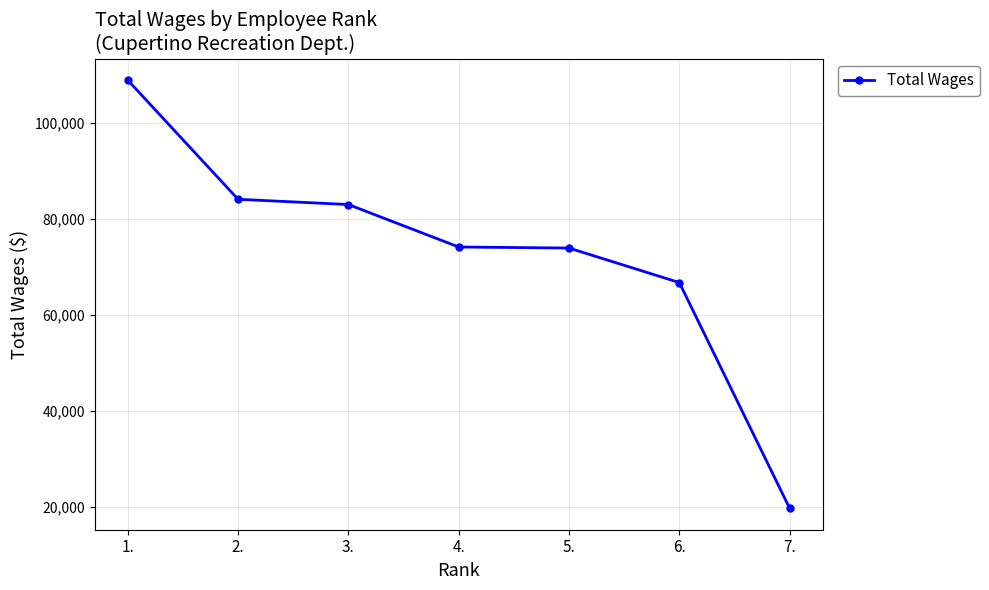

Count the number of data series in this chart.

1